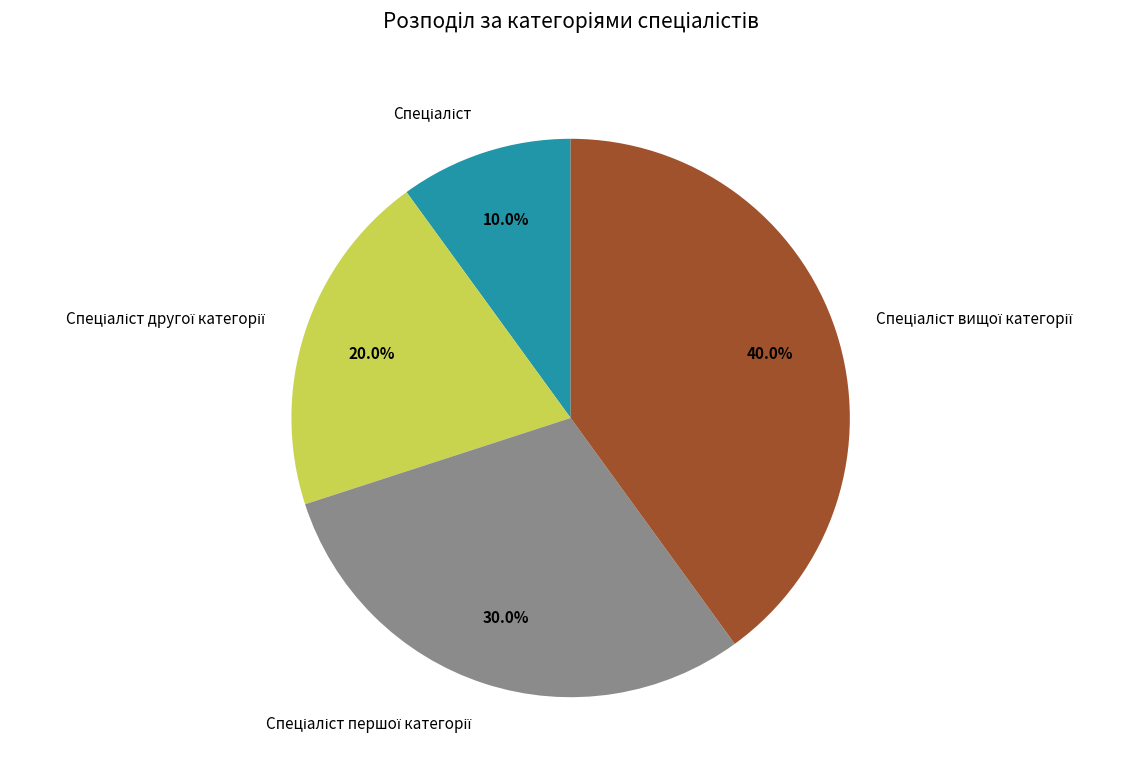

Is there a majority slice in this chart?

No